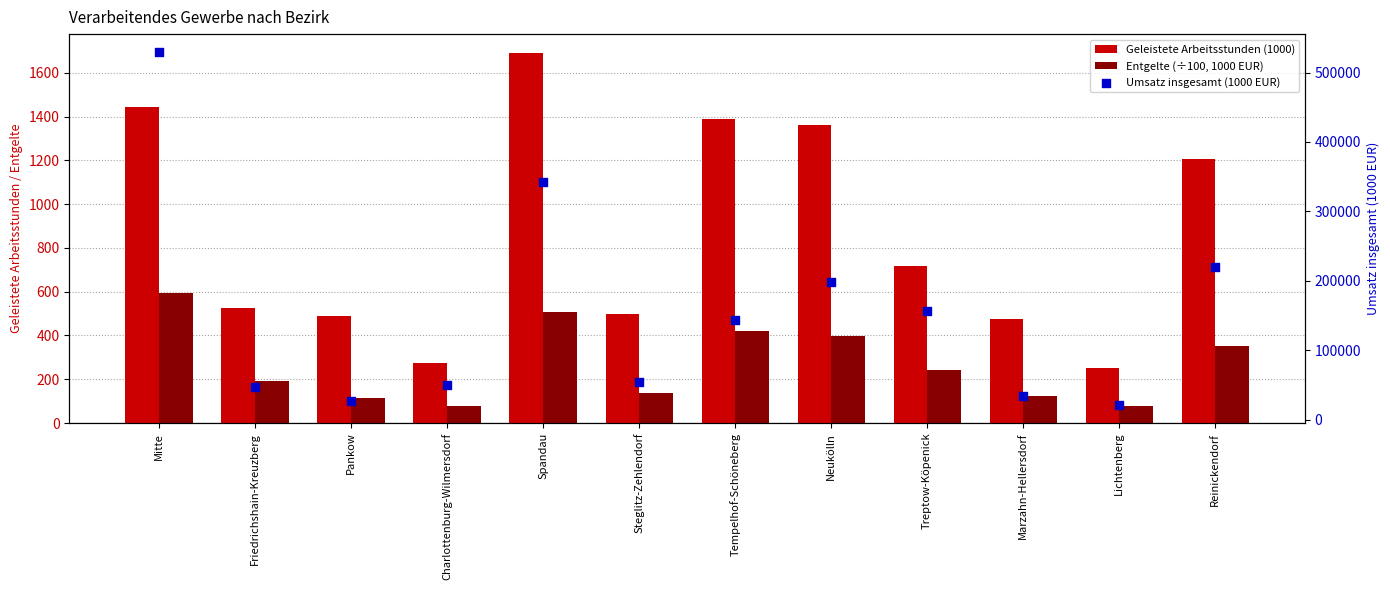

Which series contains the highest Y value?

Umsatz insgesamt (1000 EUR)